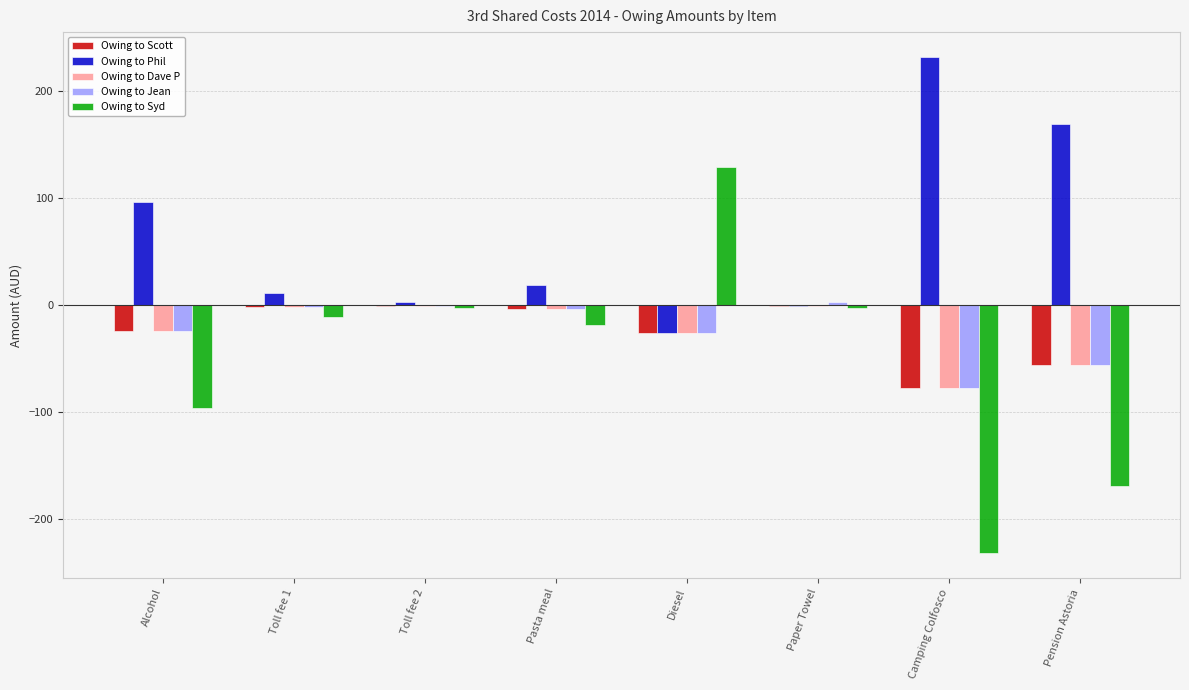

What are all the series names shown in the legend?

Owing to Scott, Owing to Phil, Owing to Dave P, Owing to Jean, Owing to Syd